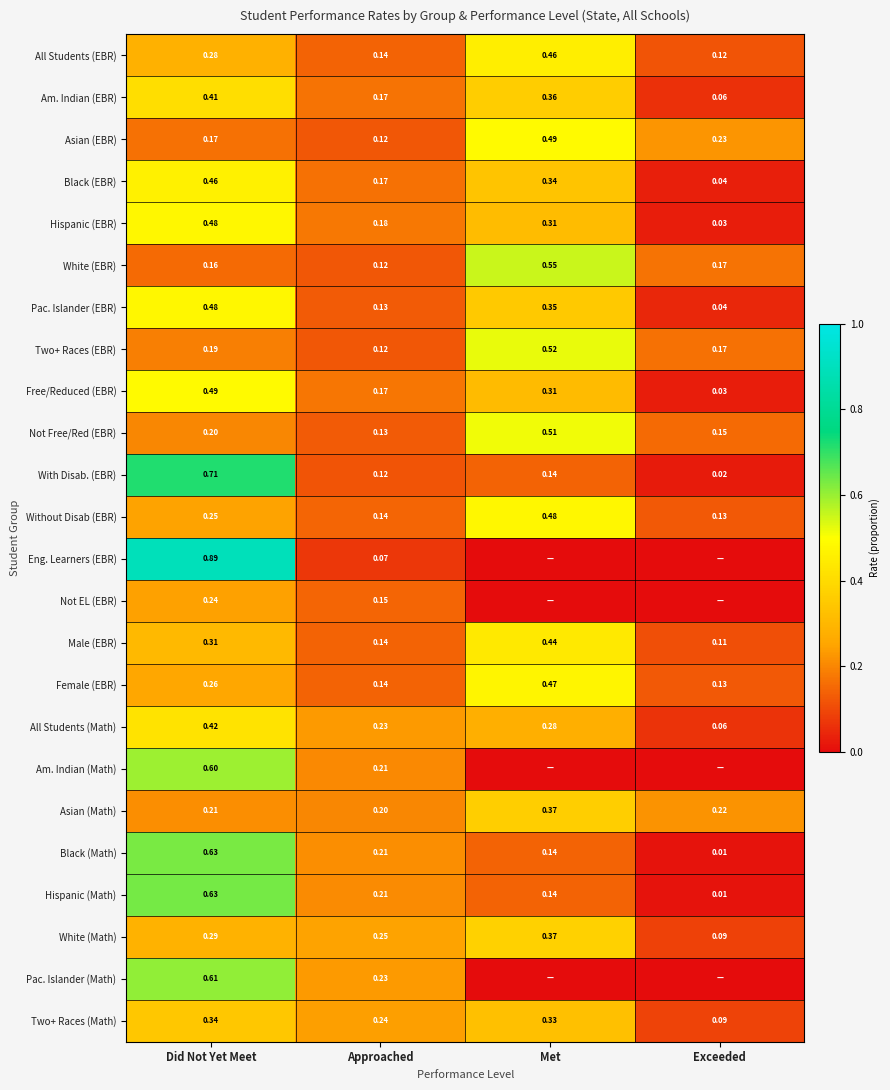

At which label is Two+ Races (EBR) closest to 0?

Approached